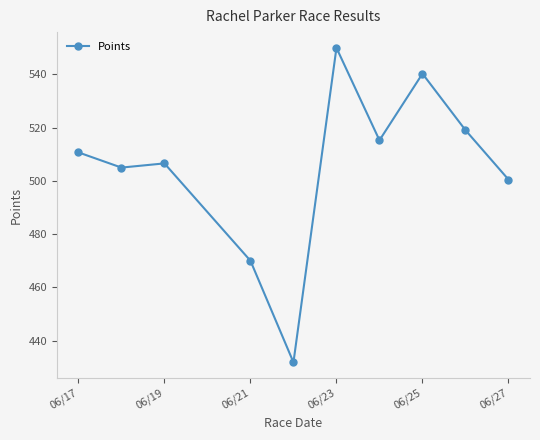

Reading left to right, transcribe all the data shown in this chart.

510.7	505.0	506.6	470.0	431.8	550.0	515.3	540.3	519.1	500.5